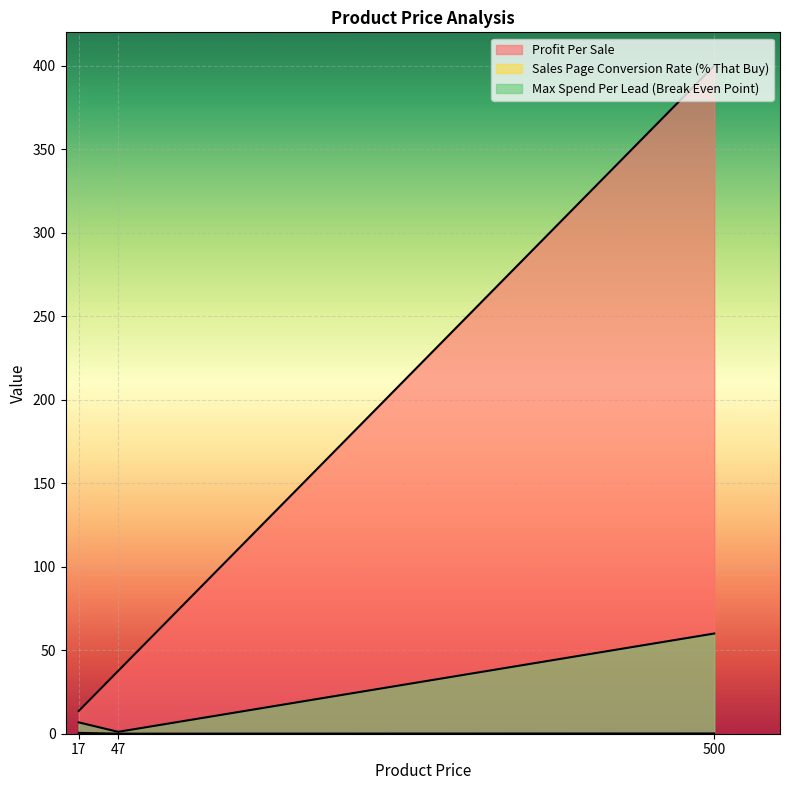

At which label is Max Spend Per Lead (Break Even Point) closest to 30?

17